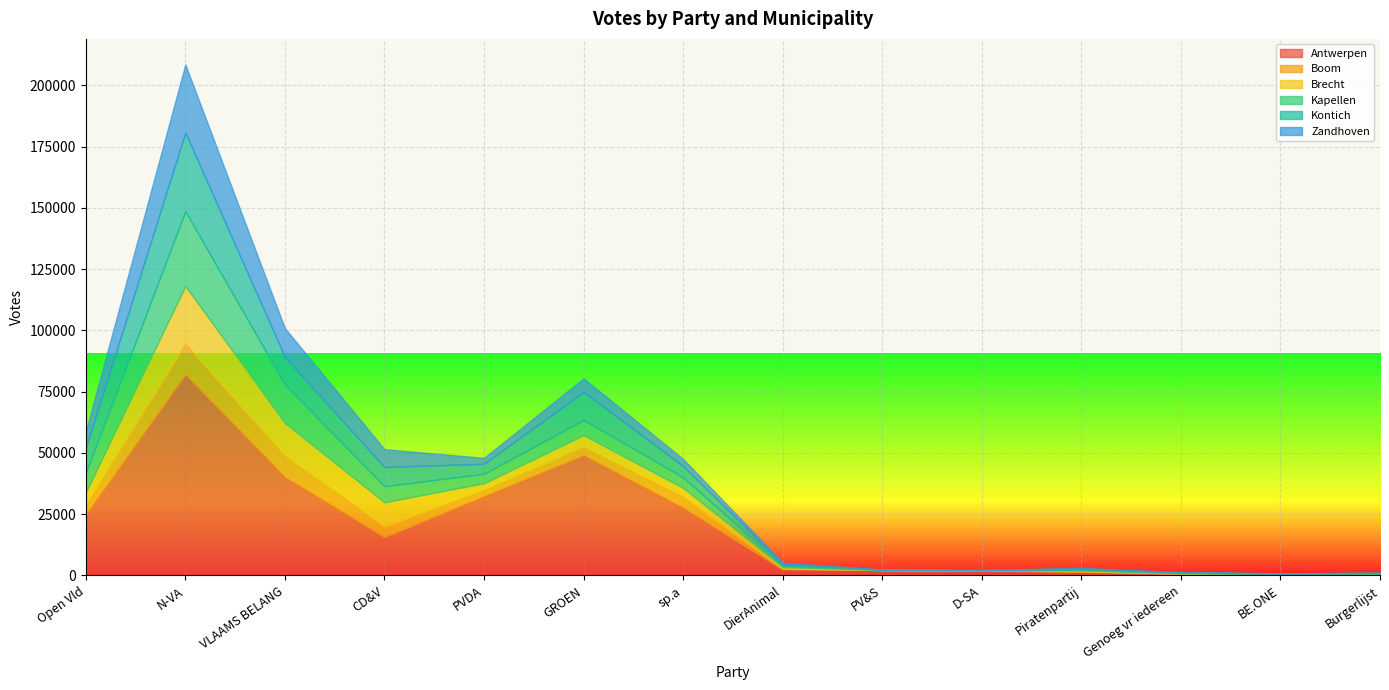

What is the value of the Brecht point at the 3rd from the left?

13503